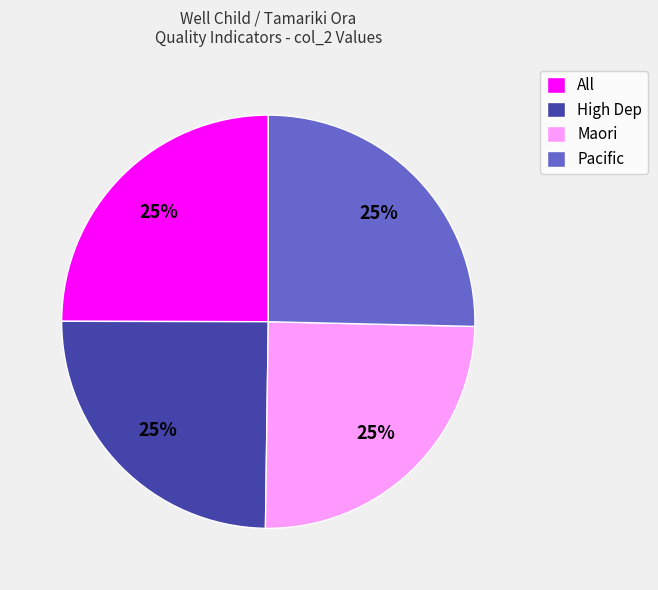

To the nearest percent, what is the average slice percentage?

25%